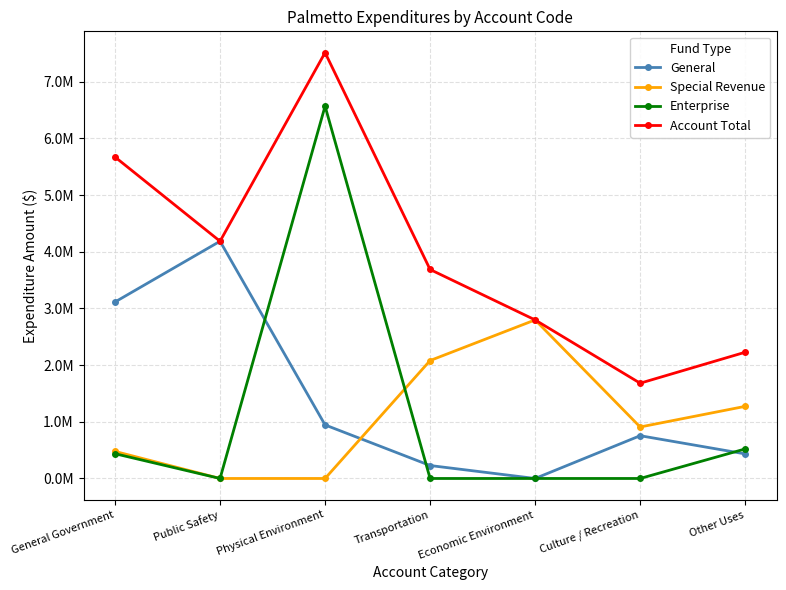

Is this an area chart (filled region under the line)?

No